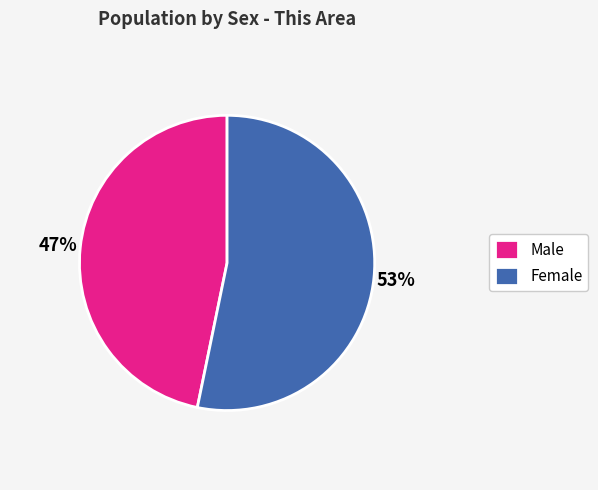

Which slice is the smallest?

Male